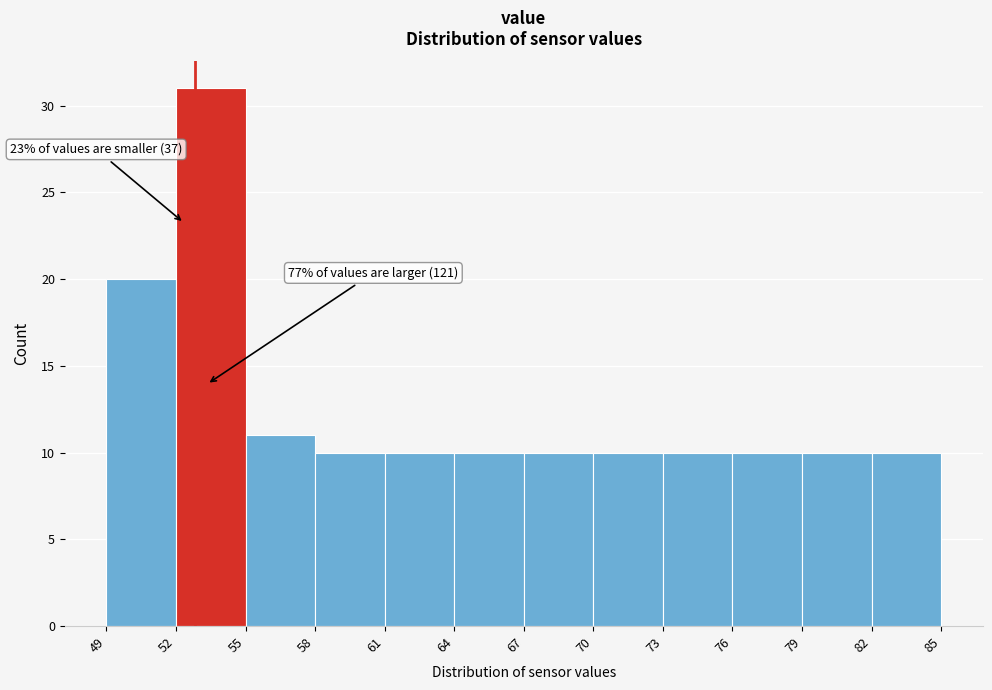

Over which range of the x-axis is the bar tallest?

52 to 55